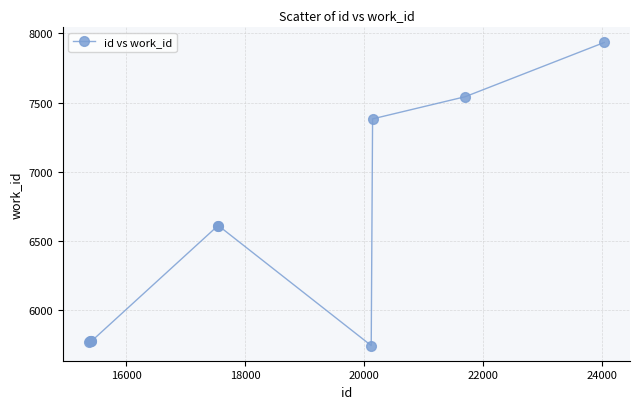

What is the maximum value shown in the chart?

7934